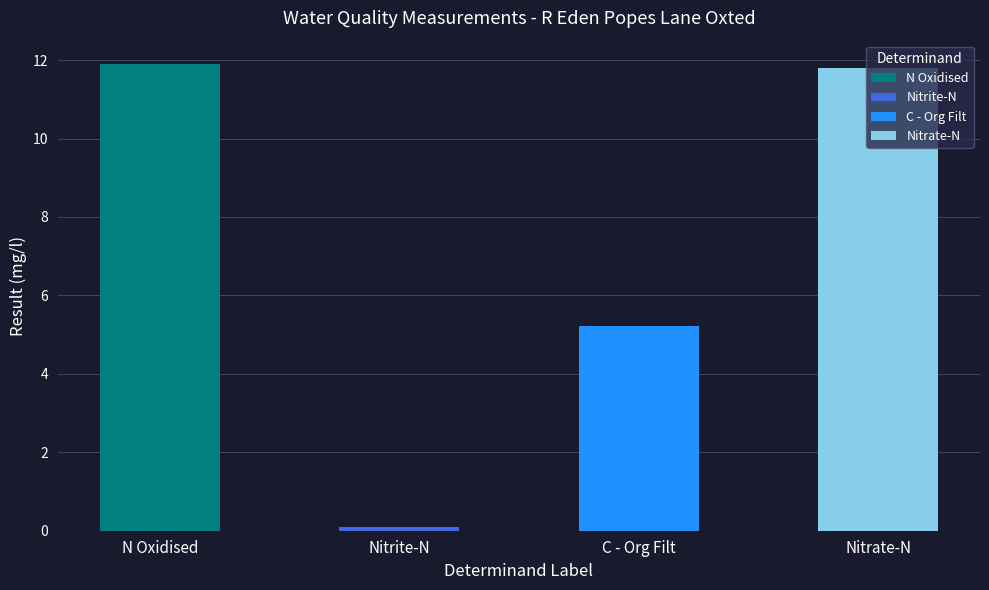

The value at C - Org Filt is 1.5. True or false?

False